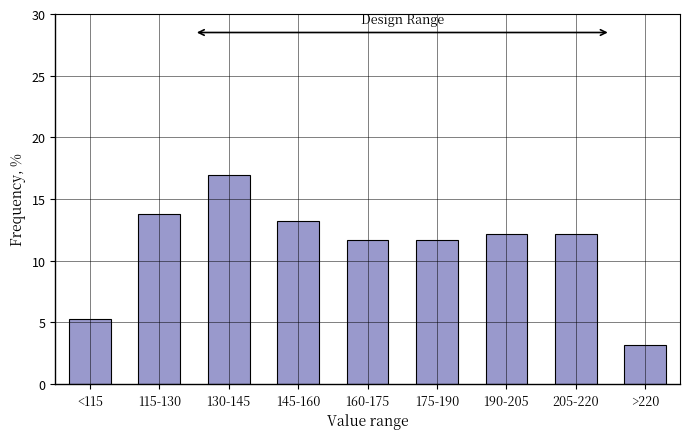

Reading left to right, extract all data points from this chart.

<115=5.3	115-130=13.8	130-145=16.9	145-160=13.2	160-175=11.6	175-190=11.6	190-205=12.2	205-220=12.2	>220=3.2